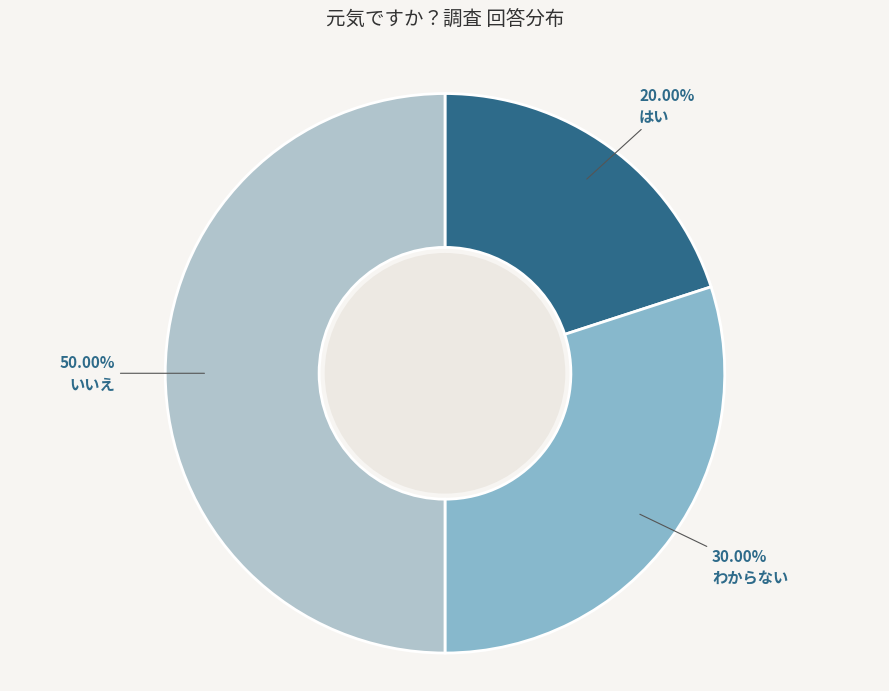

Rank the categories by value from lowest to highest.

はい, わからない, いいえ